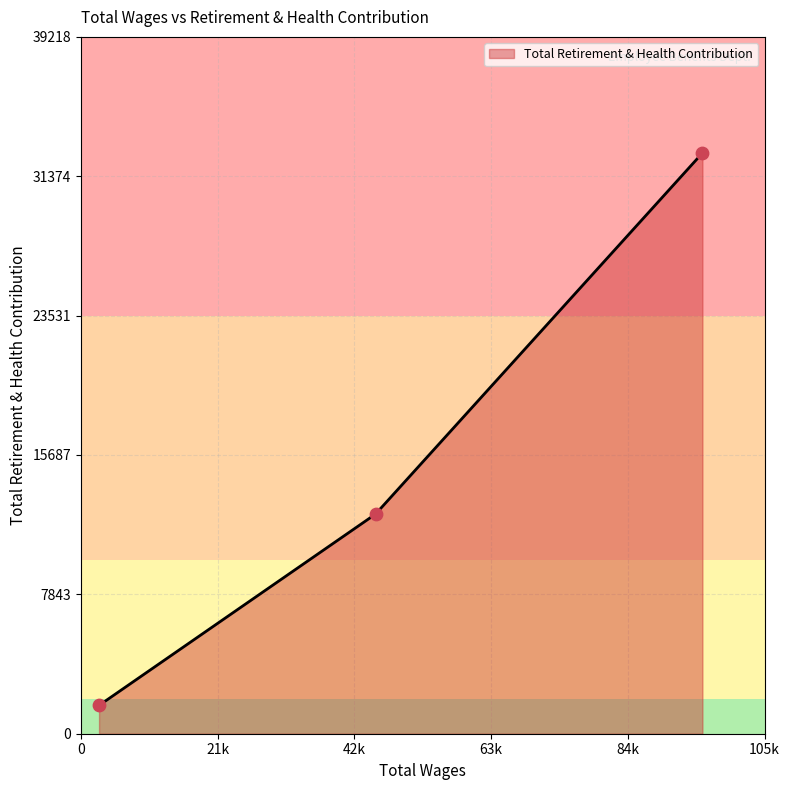

What is the difference between the maximum and minimum values?

31087